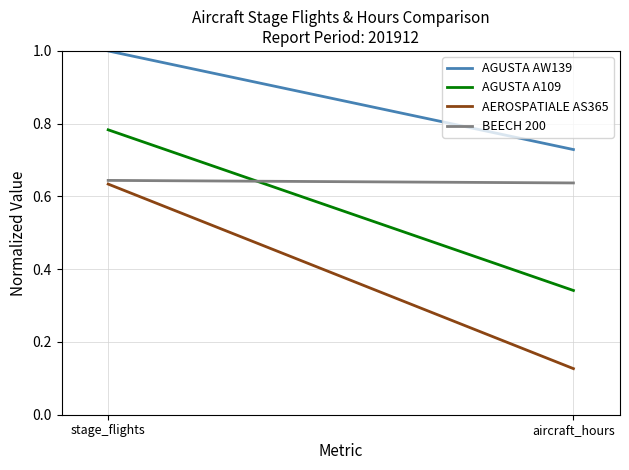

Which category has the lowest value across all series?

aircraft_hours